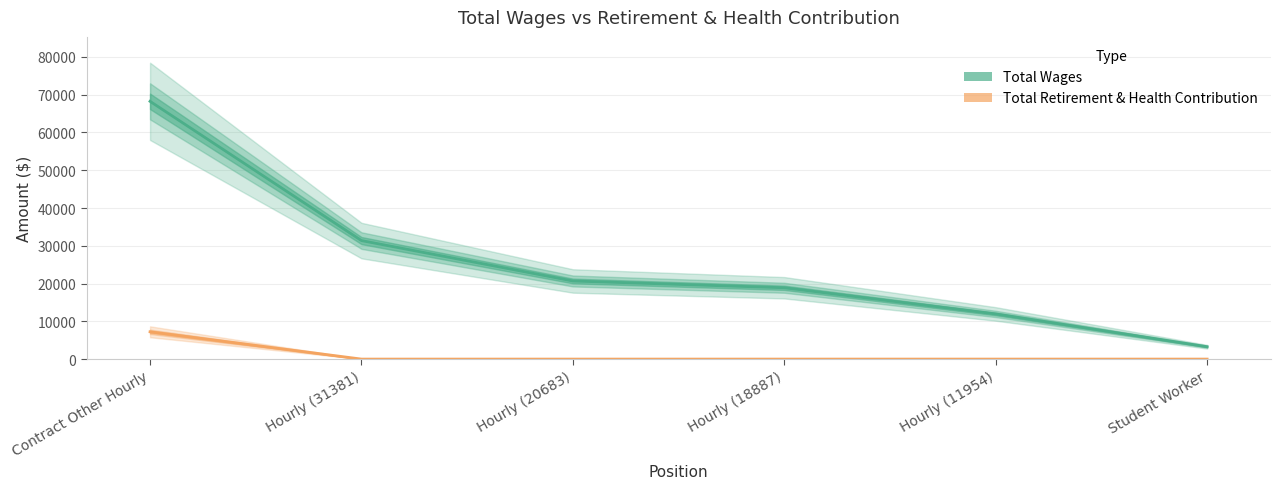

True or false: Total Wages and Total Retirement & Health Contribution cross at least once.

False